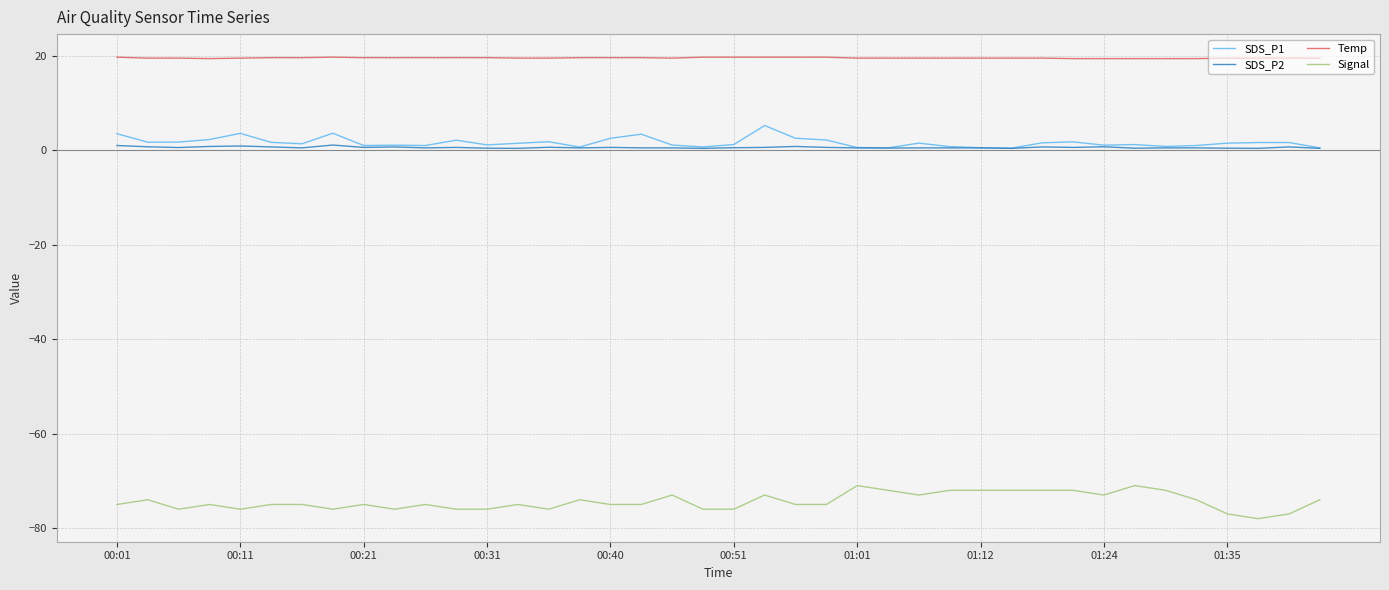

Which series has the largest total across all categories?

Temp